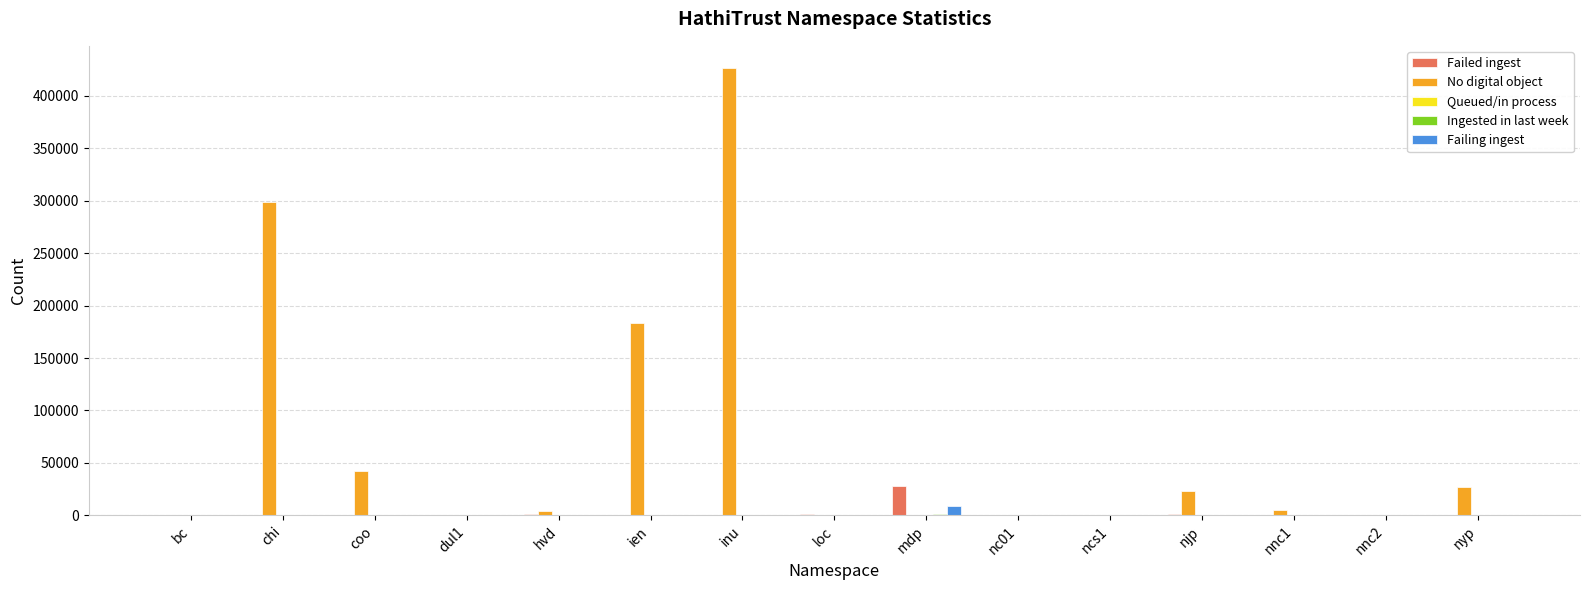

Which series changed the most between coo and inu?

No digital object